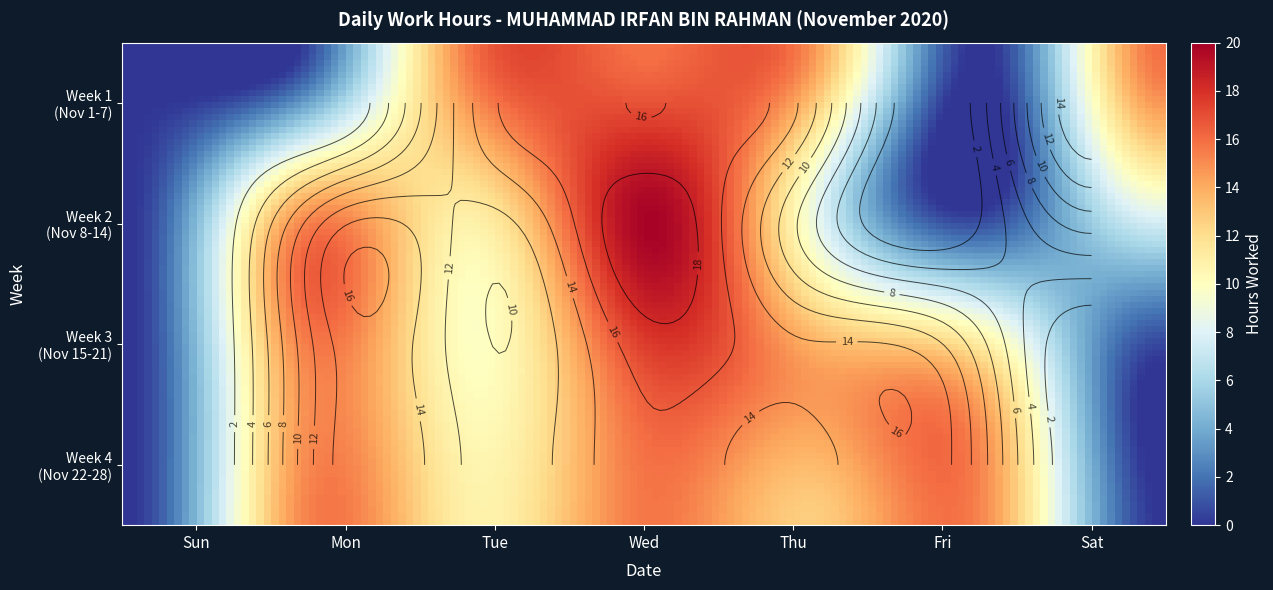

Reading left to right, list all the values displayed in this chart.

1=0.0	2=0.0	3=15.8	4=15.9	5=14.5	6=0.0	7=15.9	8=0.0	9=13.8	10=11.3	11=19.7	12=8.4	13=0.0	14=8.9	15=0.0	16=14.9	17=10.0	18=17.1	19=14.3	20=12.0	21=0.0	22=0.0	23=14.9	24=10.9	25=15.6	26=12.7	27=14.7